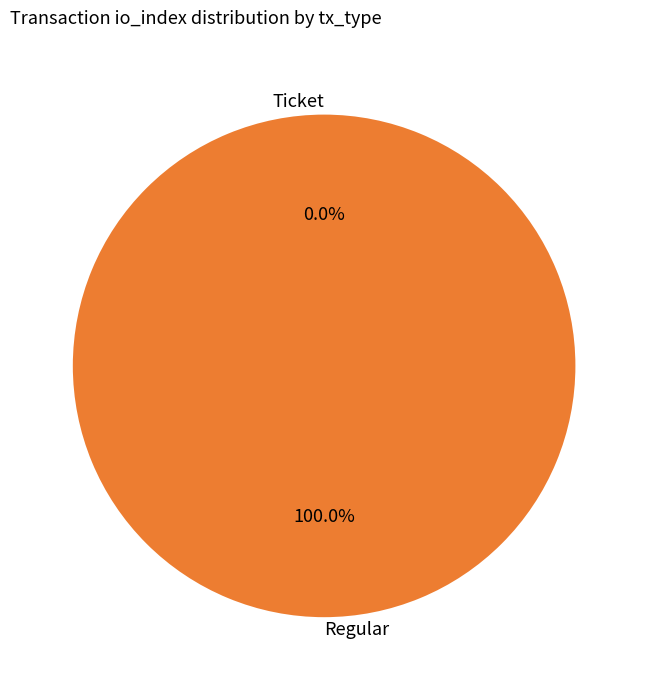

Does Regular account for over 50% of the chart?

Yes